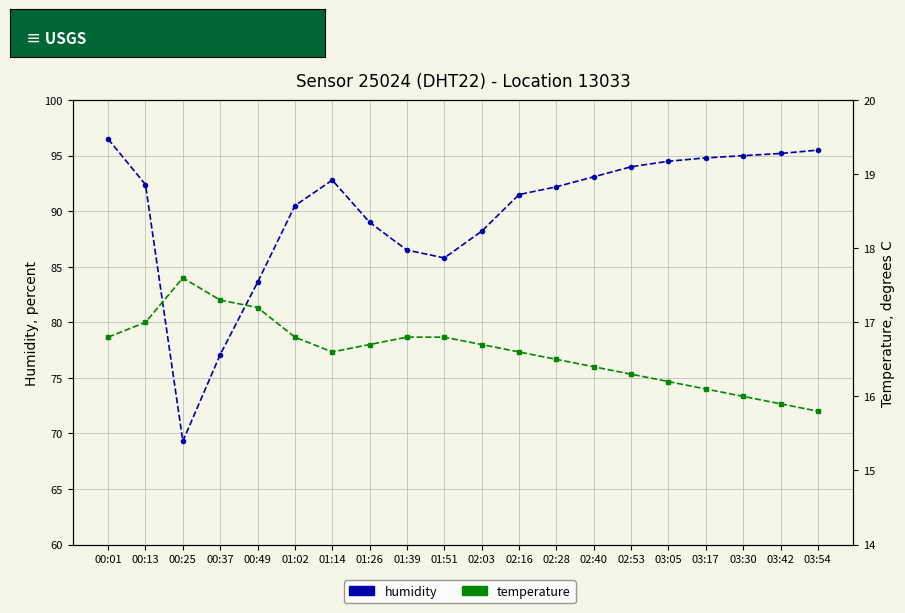

Reading right to left, list all the values displayed in this chart.

humidity: 95.5	95.2	95.0	94.8	94.5	94.0	93.1	92.2	91.5	88.2	85.8	86.5	89.0	92.8	90.5	83.6	77.1	69.3	92.4	96.5
temperature: 15.8	15.9	16.0	16.1	16.2	16.3	16.4	16.5	16.6	16.7	16.8	16.8	16.7	16.6	16.8	17.2	17.3	17.6	17.0	16.8